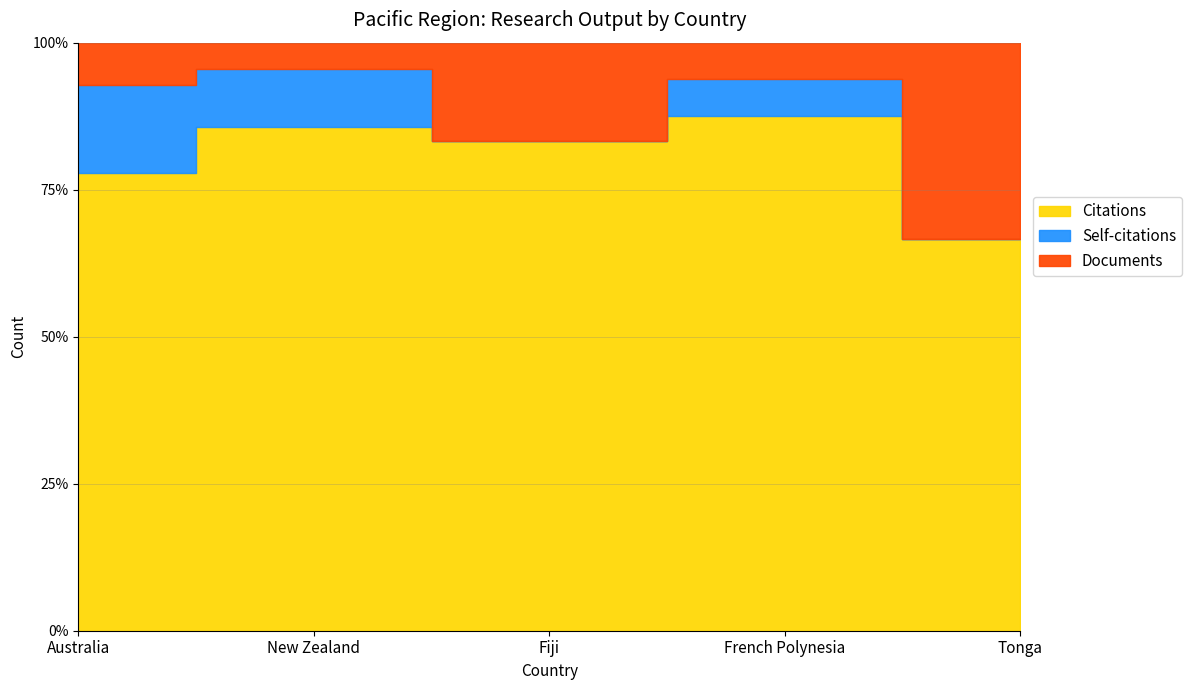

Reading right to left, what are all the values shown in this chart?

Citations: Tonga=2	French Polynesia=14	Fiji=5	New Zealand=2609	Australia=10177
Self-citations: Tonga=0	French Polynesia=1	Fiji=0	New Zealand=299	Australia=1950
Documents: Tonga=1	French Polynesia=1	Fiji=1	New Zealand=136	Australia=949